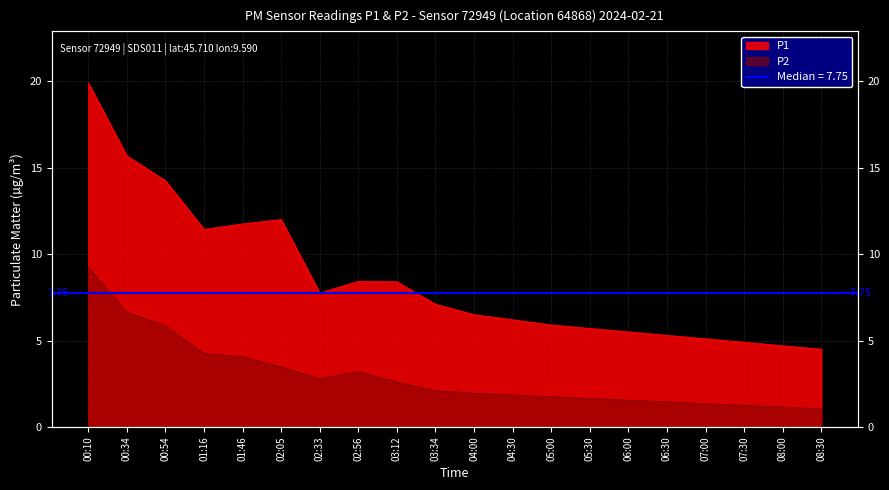

List the series in order of their peak value, highest first.

P1, P2